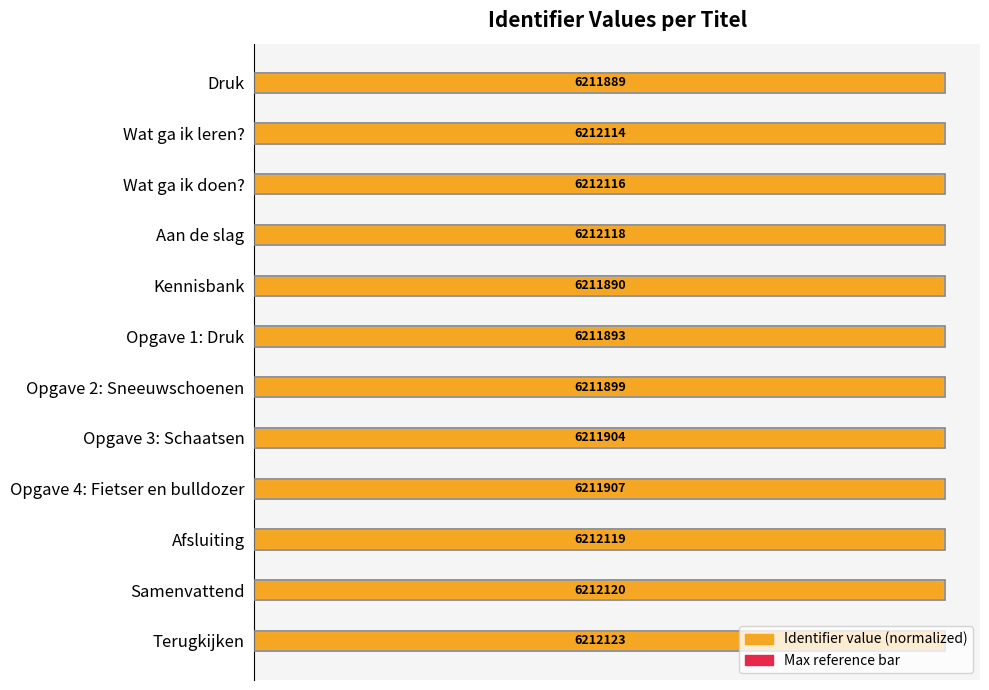

What is the average value of the Identifier value (normalized) series?

1.0